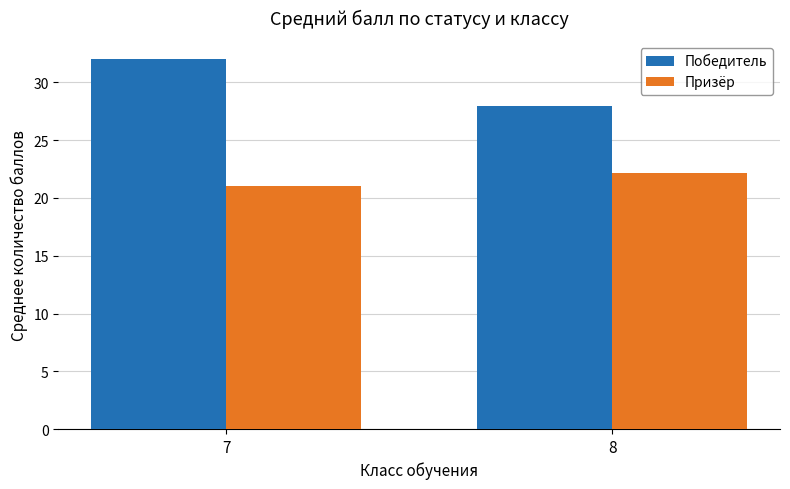

What is the difference between the Победитель values at 8 and 7?

4.0